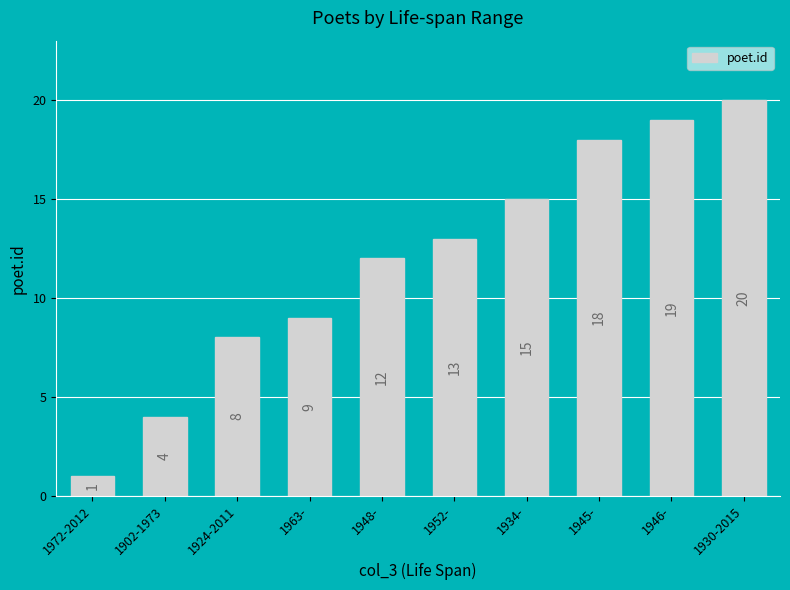

True or false: the data shows 8 at 1924-2011.

True